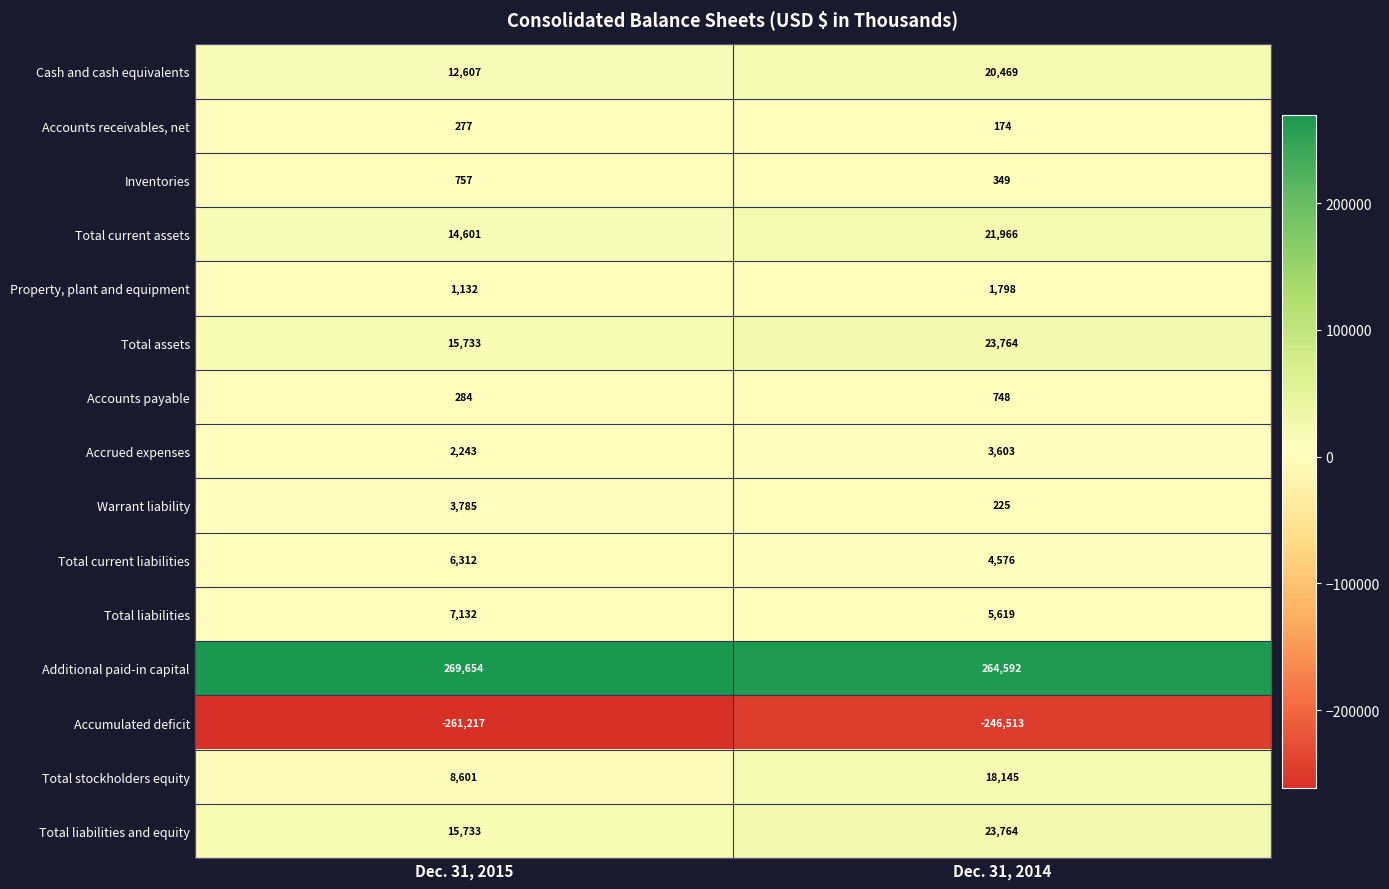

What is the difference between the highest and lowest values at Dec. 31, 2015?

530871